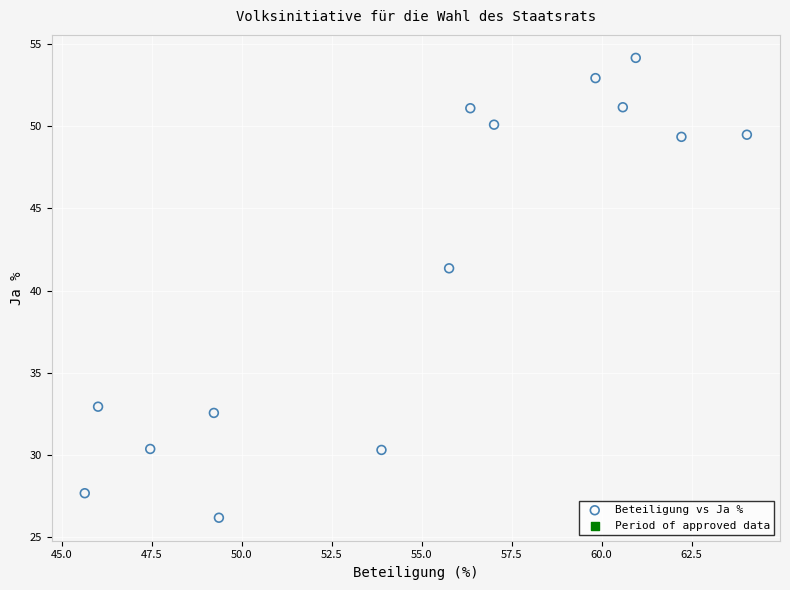

What is the range of X values (max minus min)?

18.4